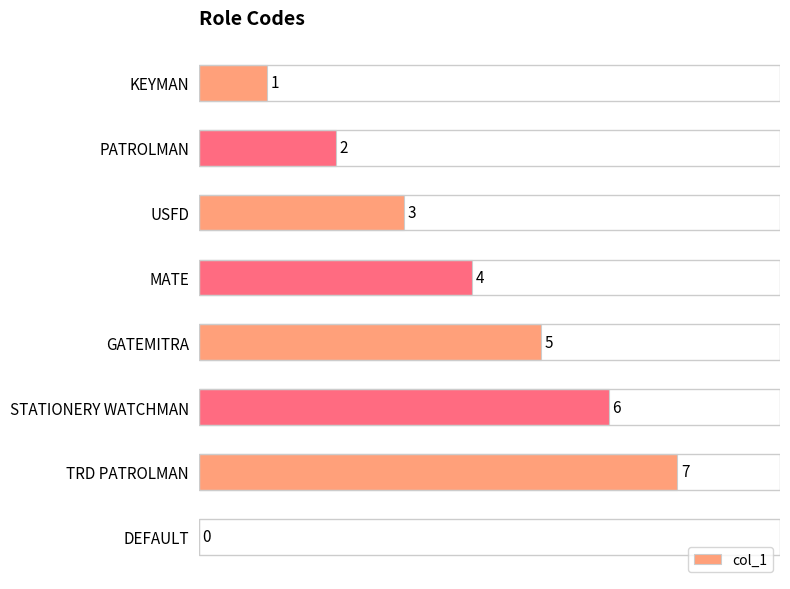

What is the sum of the values at STATIONERY WATCHMAN and DEFAULT?

6